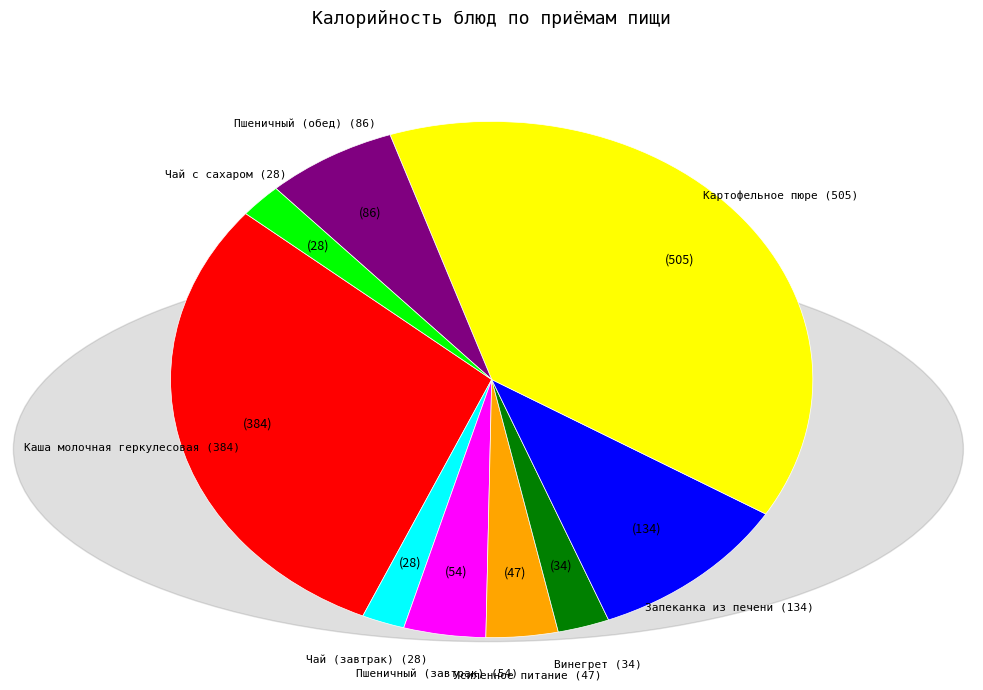

Does any single category account for the majority?

No